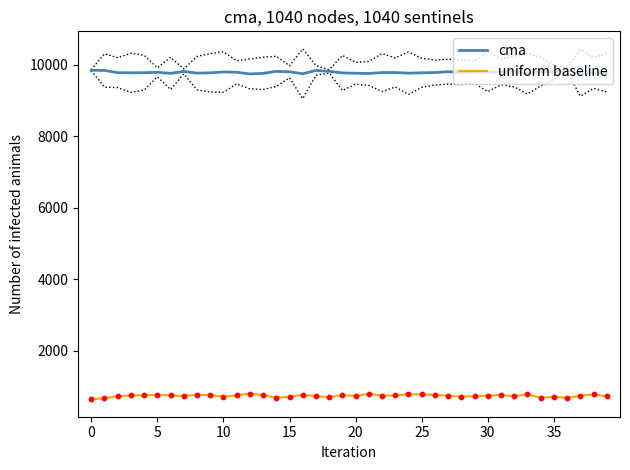

Which series has the widest spread of Y values?

uniform baseline